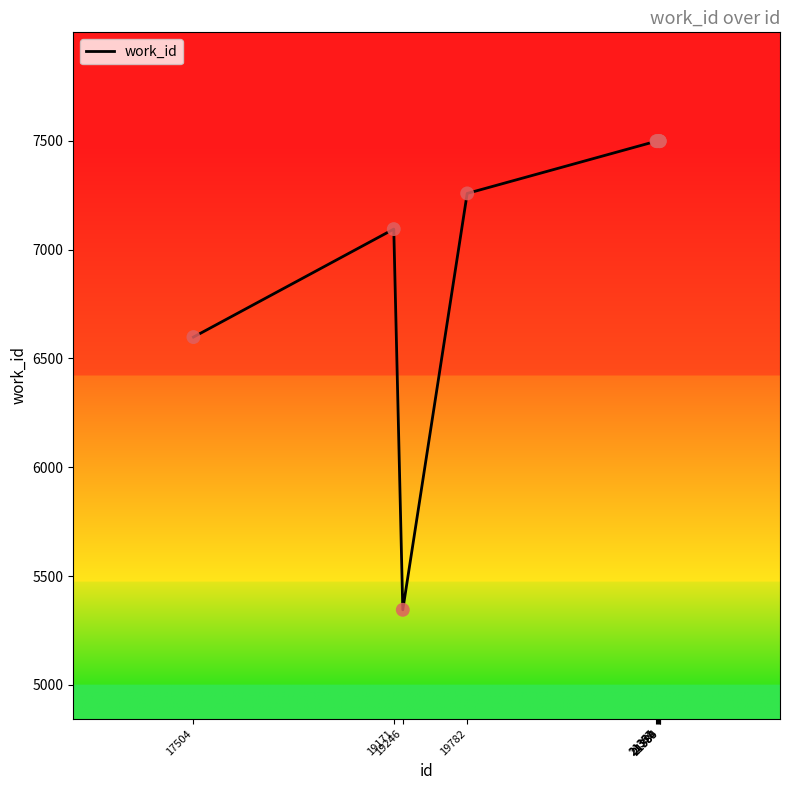

What is the ratio of the value at 19171 to the value at 19246?

1.3